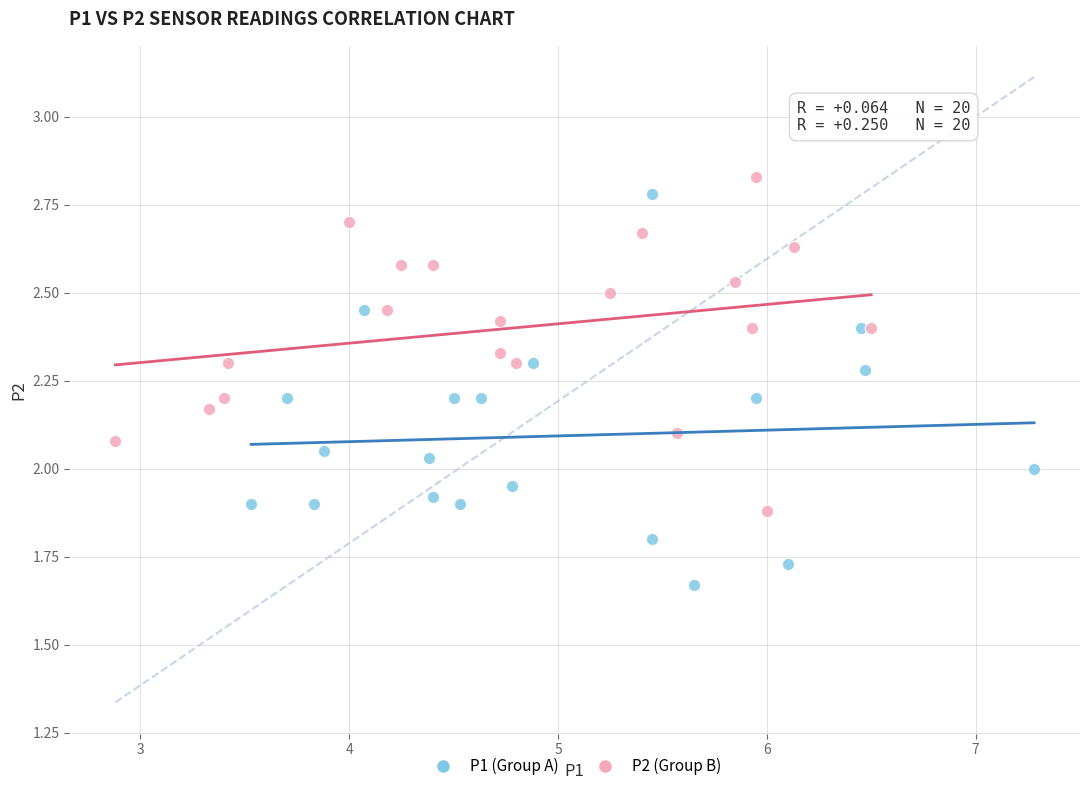

Which series reaches the maximum Y coordinate?

P2 (Group B)